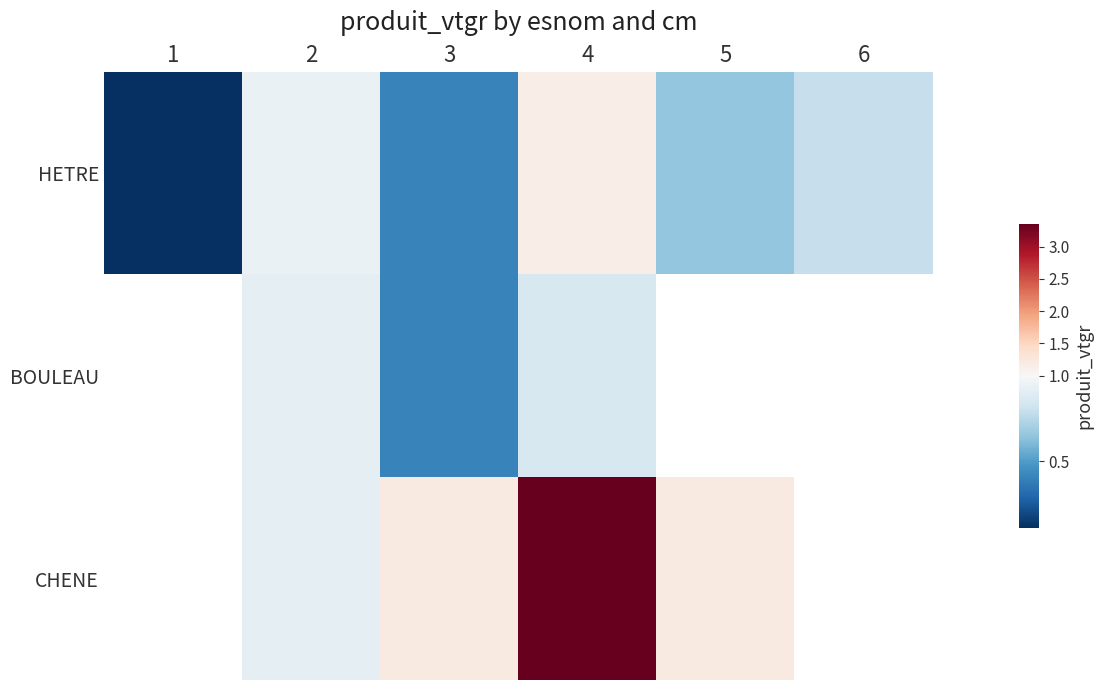

How many values in the BOULEAU series exceed 0?

3